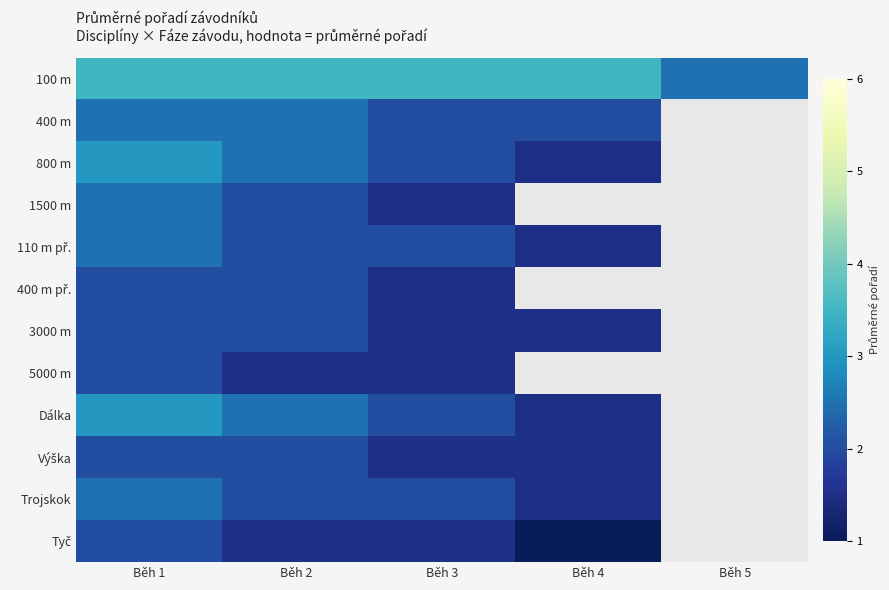

How many values in 400 m are above zero?

4